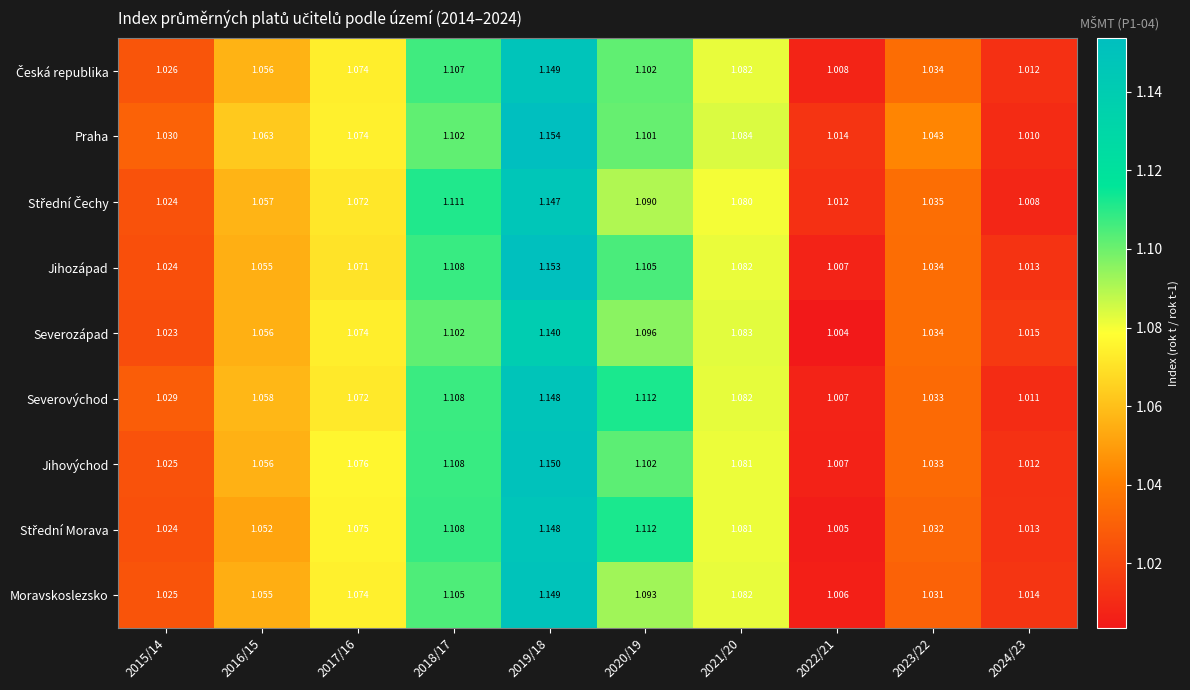

Which series has the largest range (max minus min)?

Jihozápad